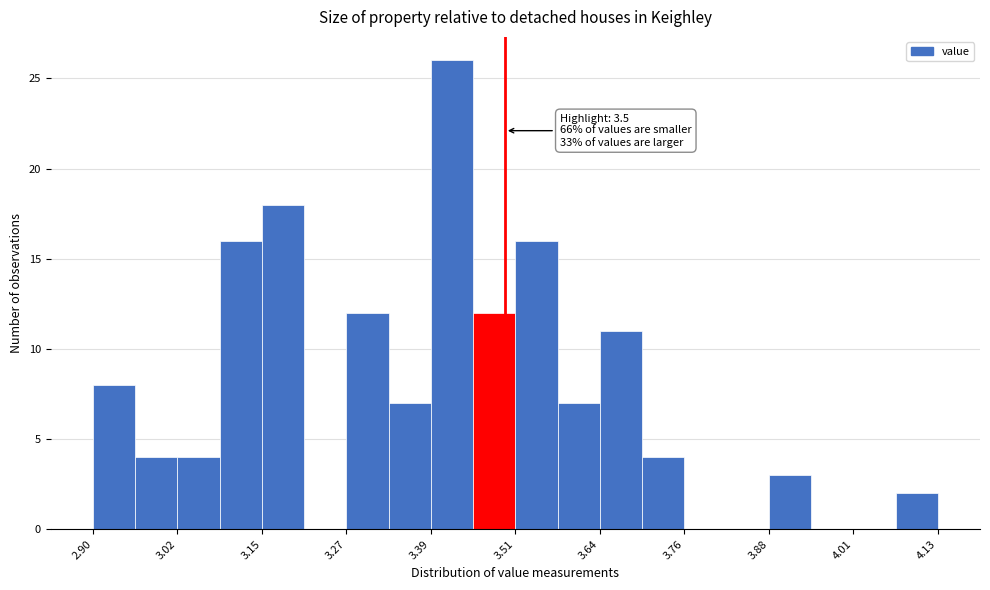

Around what value on the x-axis is the tallest bar? Give the approximate position of its centre, as read against the axis.

3.42